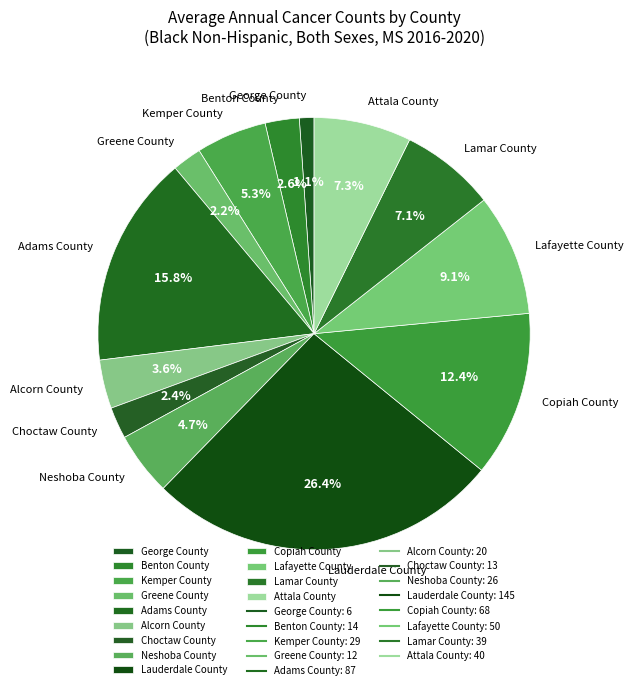

Does any single category account for the majority?

No